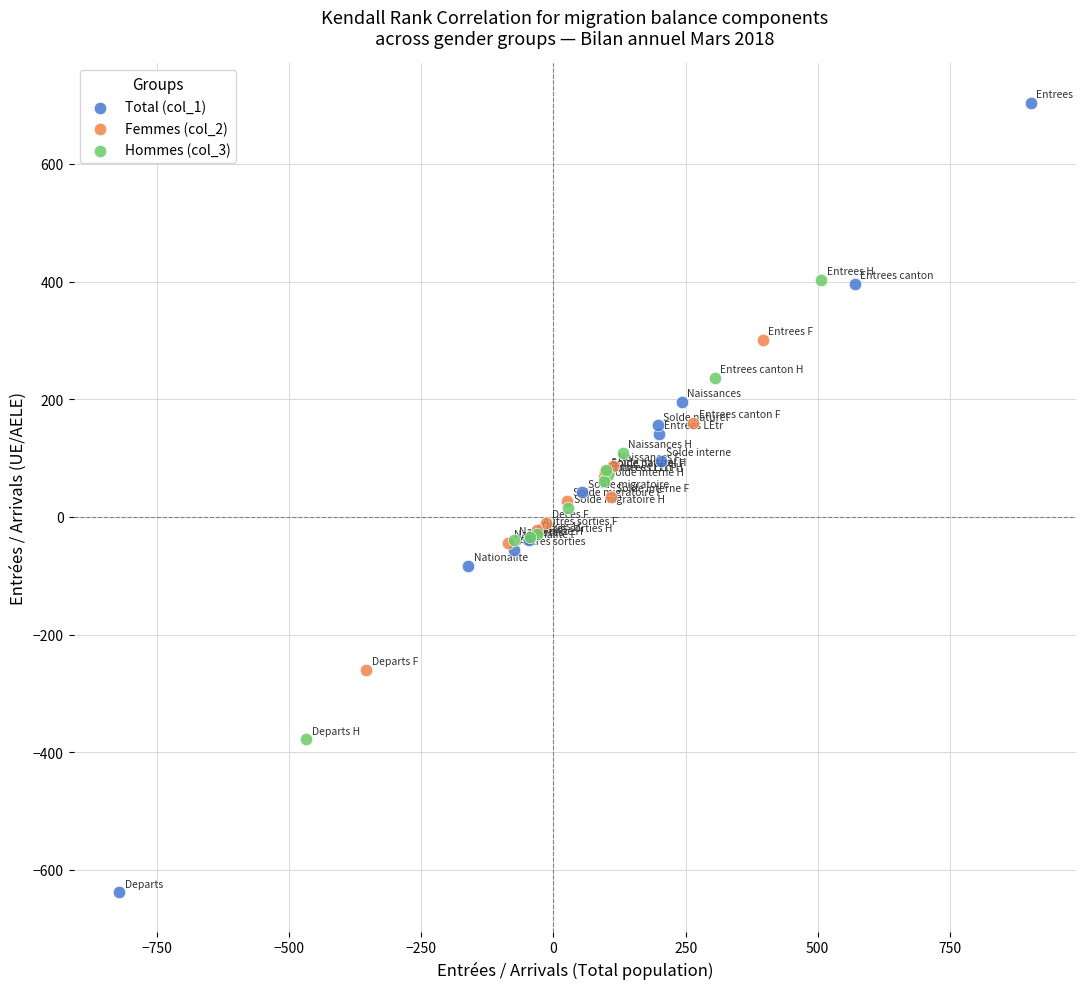

Which series has the widest spread of Y values?

Total (col_1)